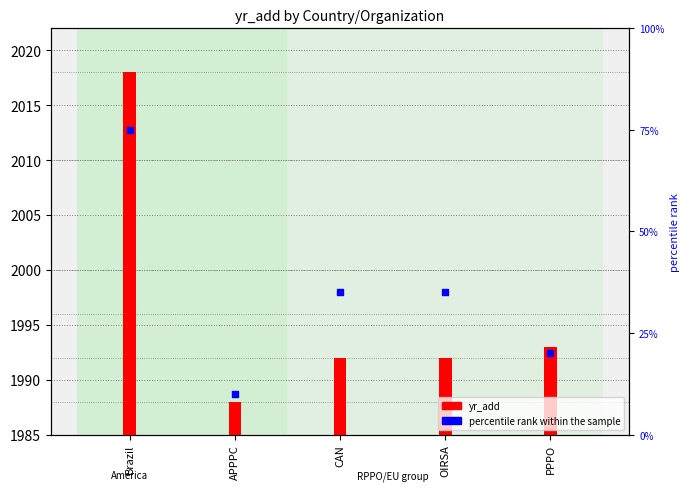

At which category is the sum across all series the highest?

Brazil